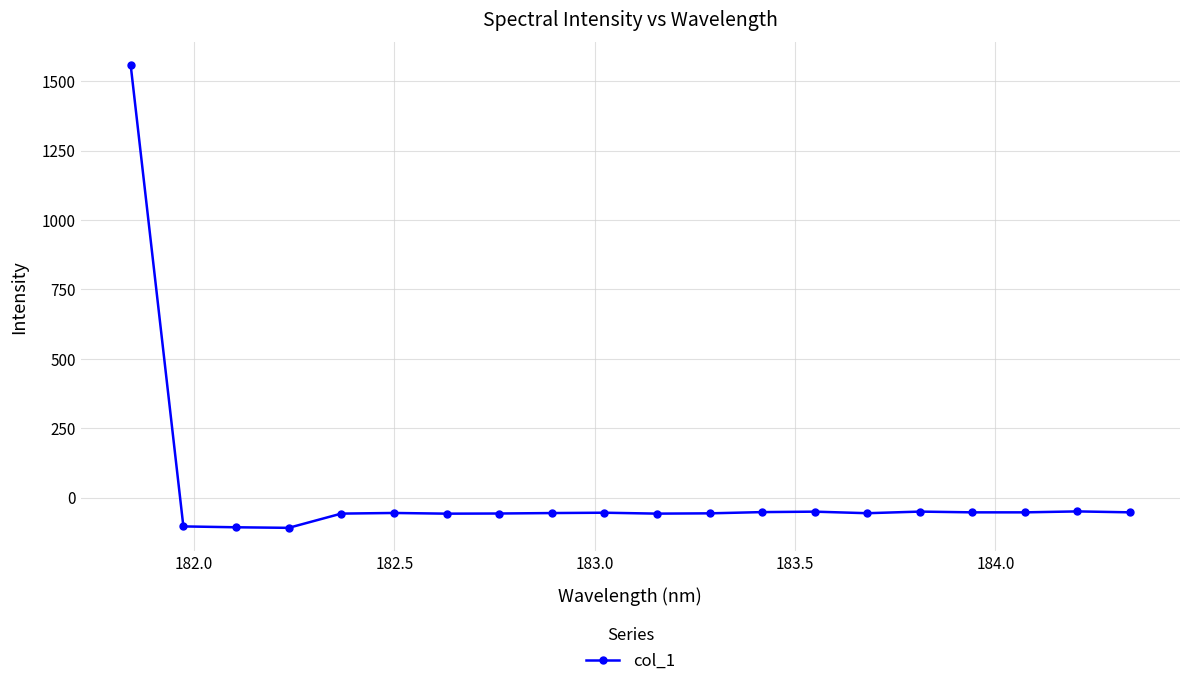

True or false: there are more than 1 points higher than both neighbors.

True